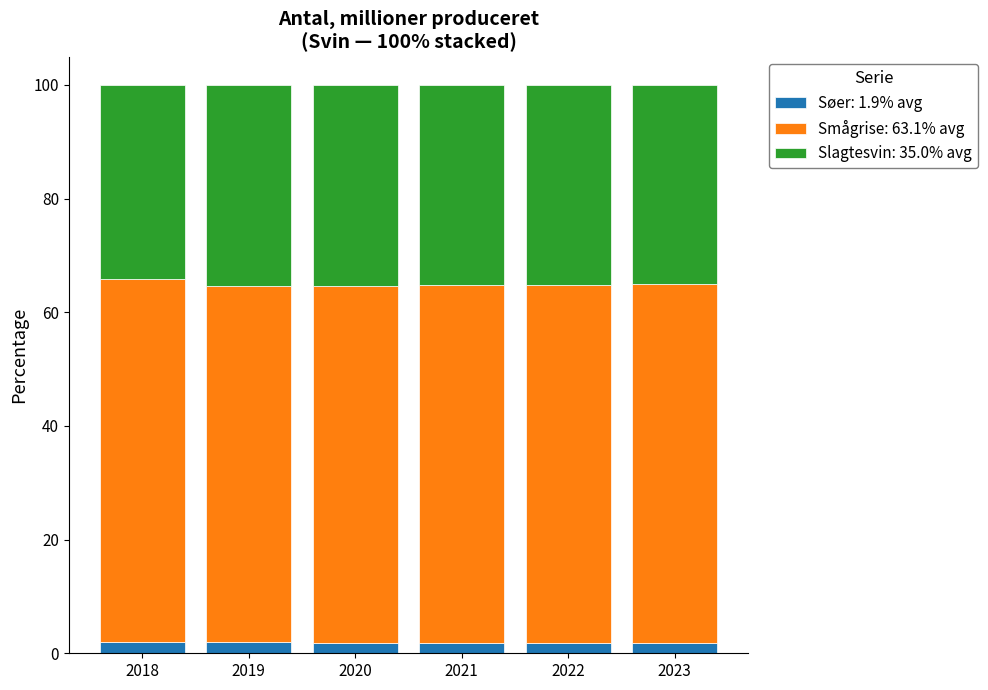

What is the average value of the Søer: 1.9% avg series?

1.9